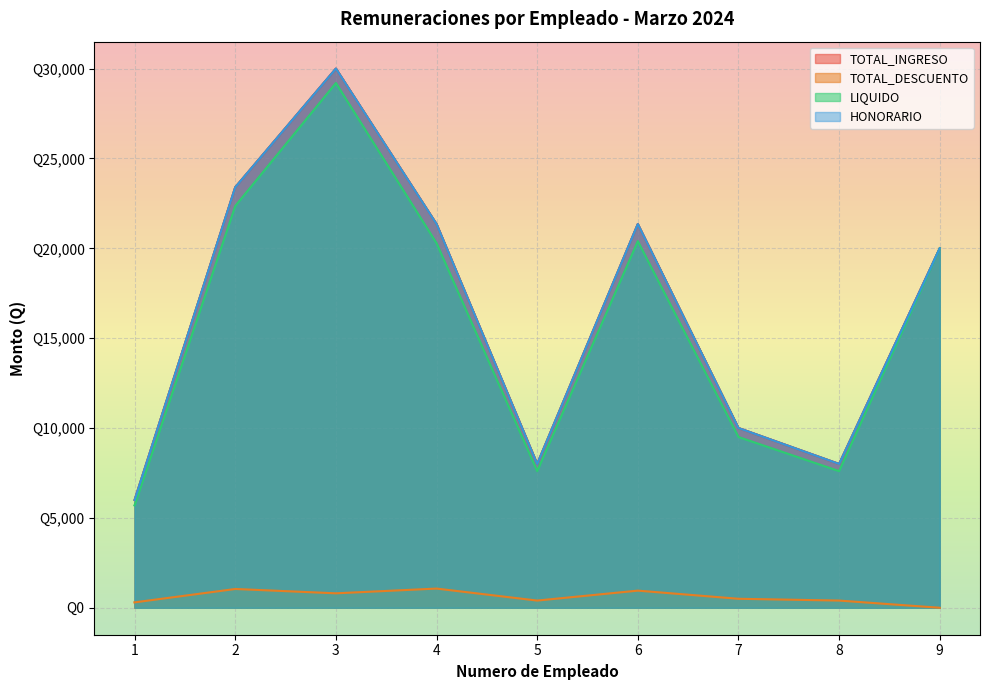

Reading left to right, list all the values displayed in this chart.

TOTAL_INGRESO: 1=6000.0	2=23400.0	3=30000.0	4=21350.0	5=8000.0	6=21350.0	7=10000.0	8=8000.0	9=20000.0
TOTAL_DESCUENTO: 1=300.0	2=1044.6	3=803.6	4=1067.5	5=400.0	6=953.1	7=500.0	8=400.0	9=0.0
LIQUIDO: 1=5700.0	2=22355.4	3=29196.4	4=20282.5	5=7600.0	6=20396.9	7=9500.0	8=7600.0	9=20000.0
HONORARIO: 1=6000.0	2=23400.0	3=30000.0	4=21350.0	5=8000.0	6=21350.0	7=10000.0	8=8000.0	9=20000.0